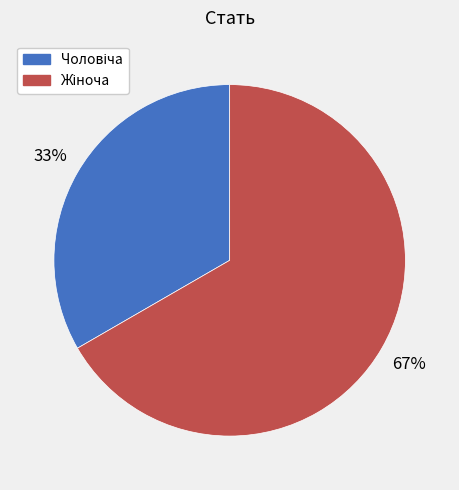

To the nearest percent, what is the average slice percentage?

50%